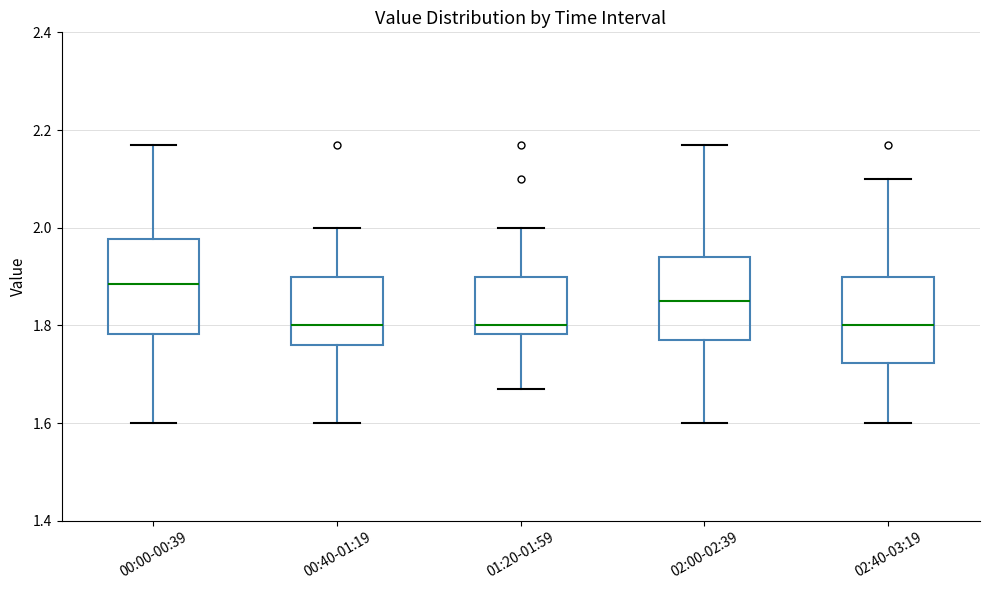

Where does the upper whisker of the box for 00:40-01:19 end on the y-axis? The values are not printed on the chart, so give them approximately, as read against the axis.

2.00